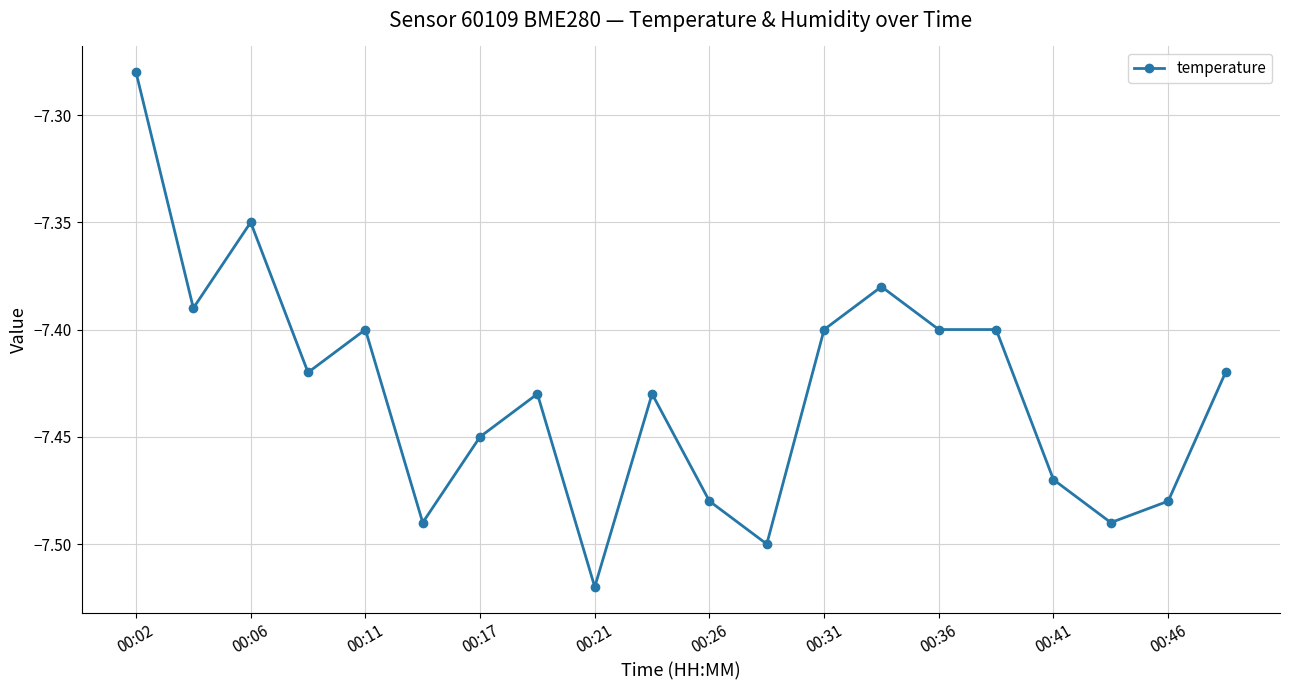

What is the sum of all values?

-148.6